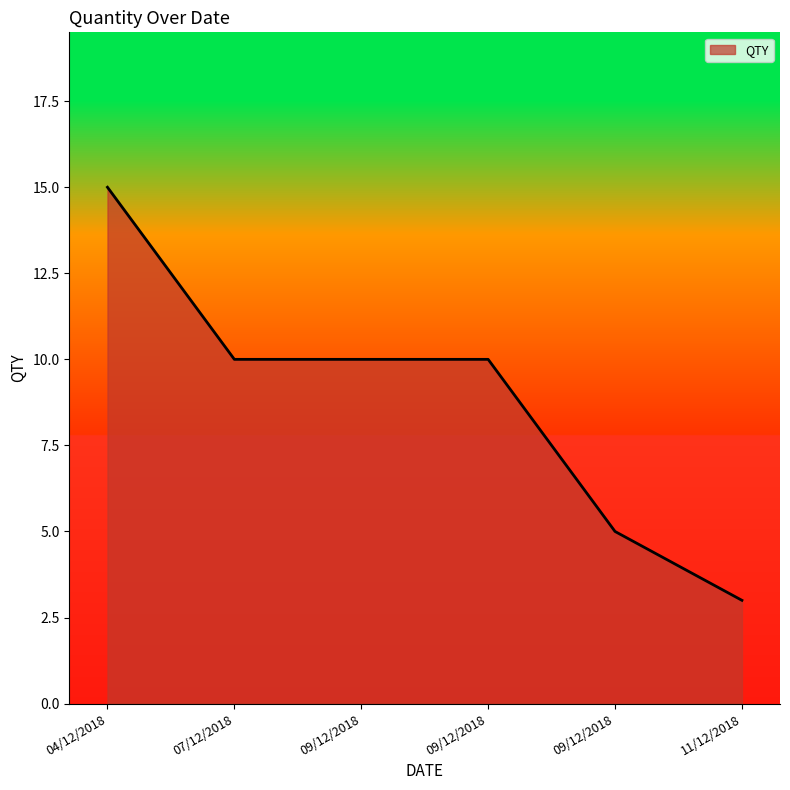

How many lines are shown in the chart?

1